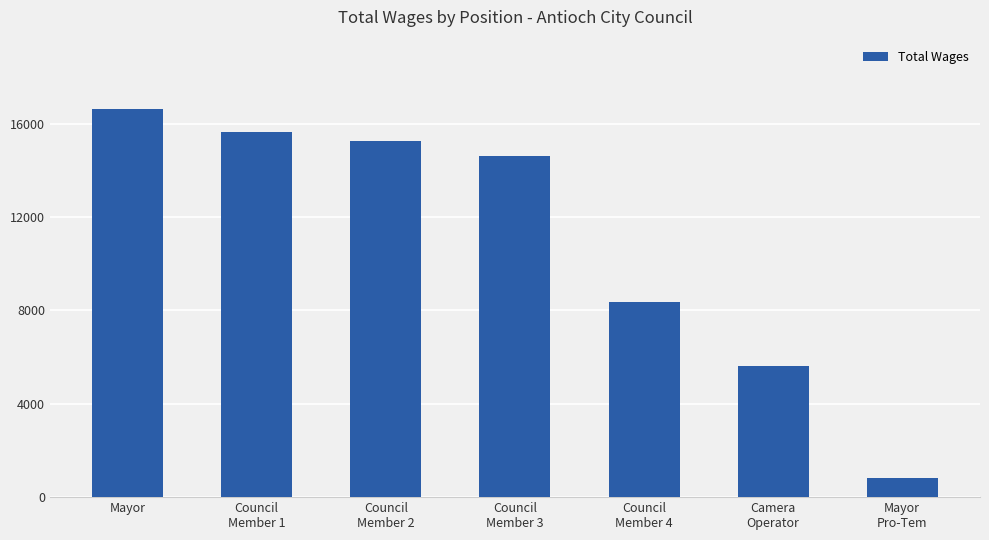

What is the approximate value at Council
Member 1?

15658